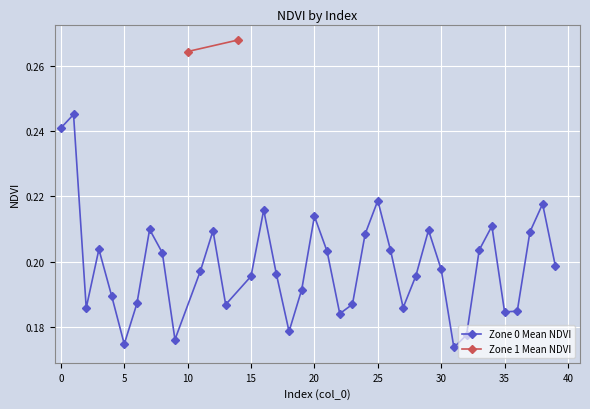

True or false: Zone 0 Mean NDVI has a value of 0.3 at 15.

False